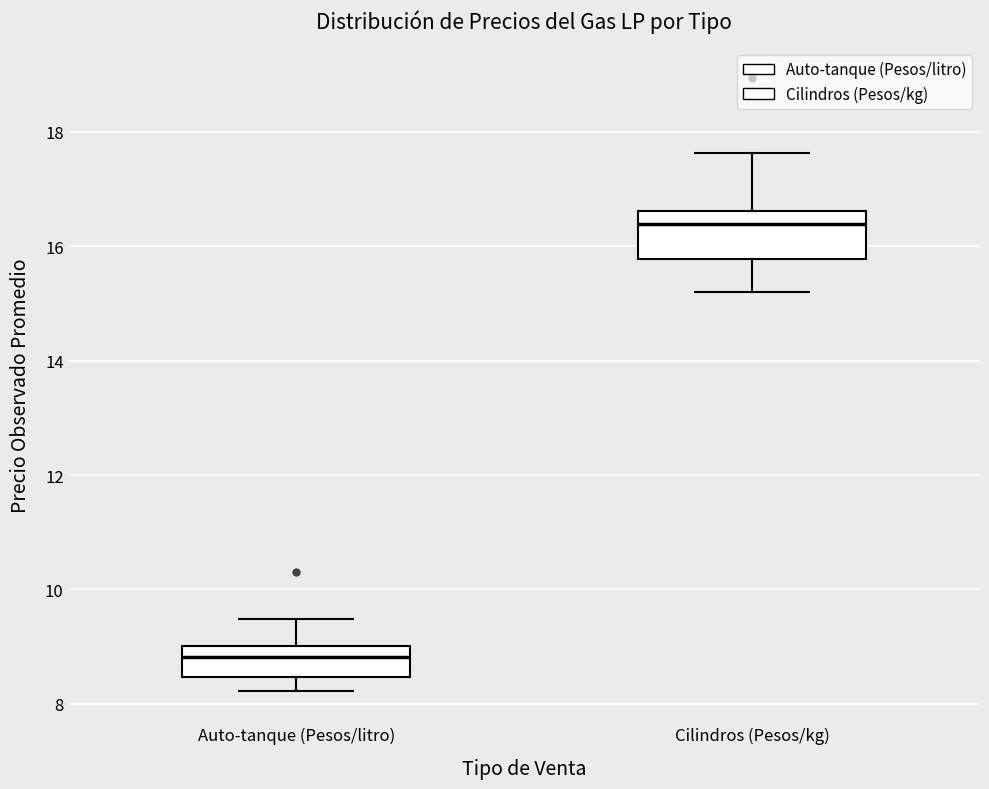

Where does the upper whisker of the box for Cilindros (Pesos/kg) end on the y-axis? The values are not printed on the chart, so give them approximately, as read against the axis.

17.6